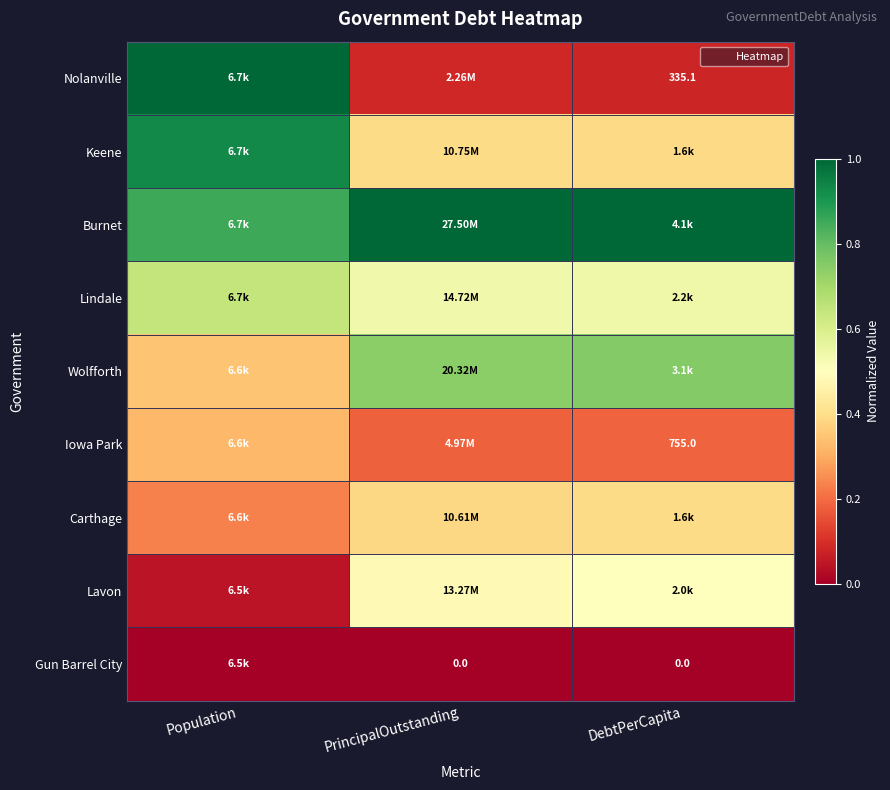

At which category is the sum across all series the highest?

Population